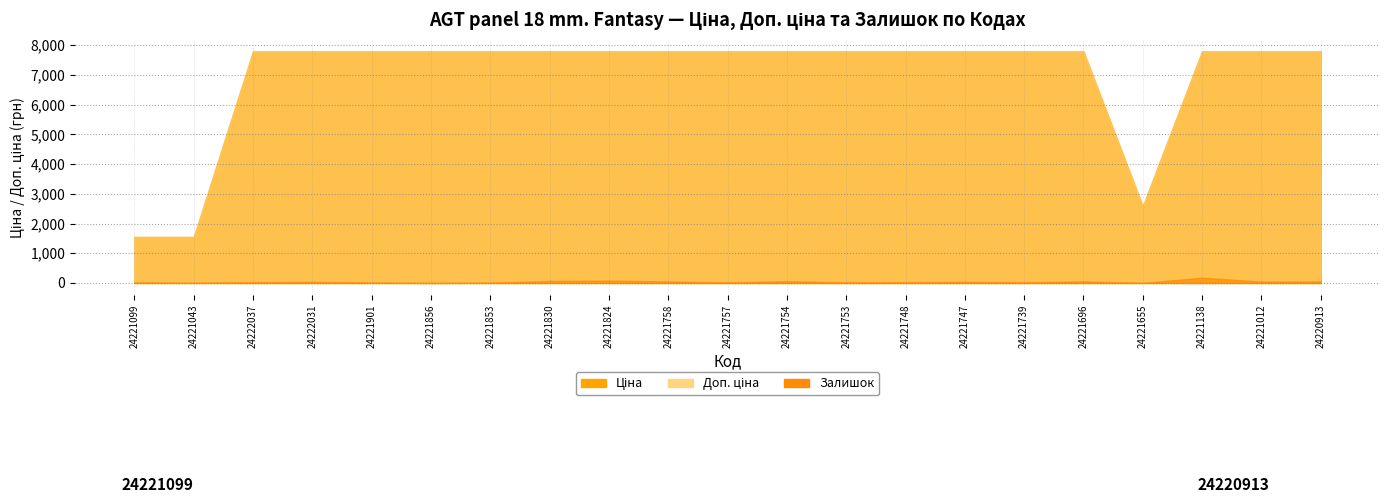

Reading right to left, transcribe all the data shown in this chart.

Ціна: 7792.9	7792.9	7792.9	2578.7	7792.9	7792.9	7792.9	7792.9	7792.9	7792.9	7792.9	7792.9	7792.9	7792.9	7792.9	7792.9	7792.9	7792.9	7792.9	1547.7	1547.7
Доп. ціна: 7792.9	7792.9	7792.9	2579.0	7792.9	7792.9	7792.9	7792.9	7792.9	7792.9	7792.9	7792.9	7792.9	7792.9	7792.9	7792.9	7792.9	7792.9	7792.9	1548.0	1548.0
Залишок: 50.0	47.0	178.0	3.0	55.0	25.0	40.0	26.0	21.0	62.0	19.0	52.0	81.0	68.0	10.0	0.0	13.0	39.0	27.0	4.0	16.0